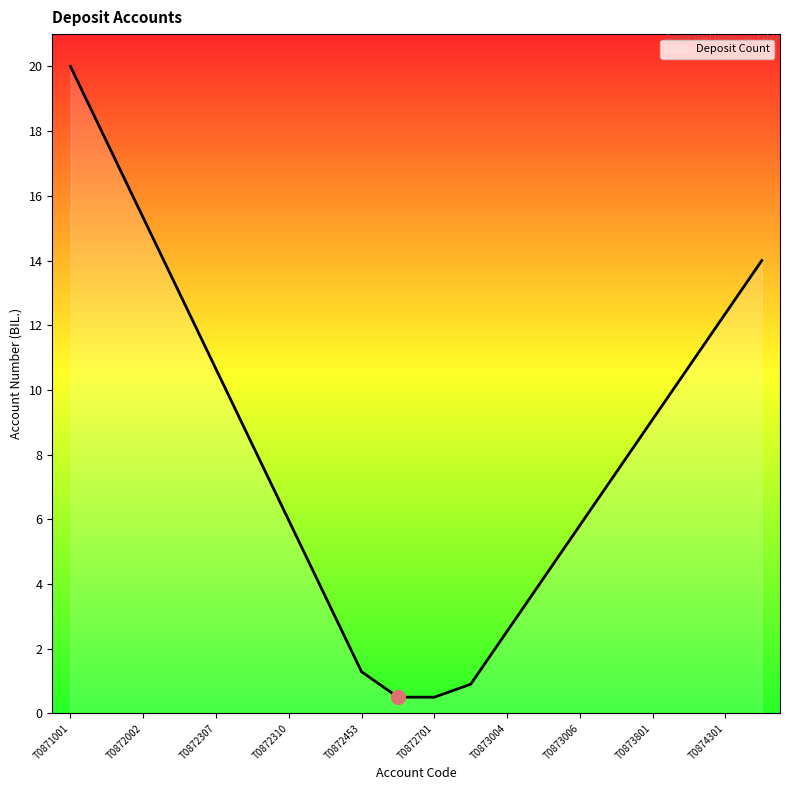

What is the smallest value displayed?

0.5